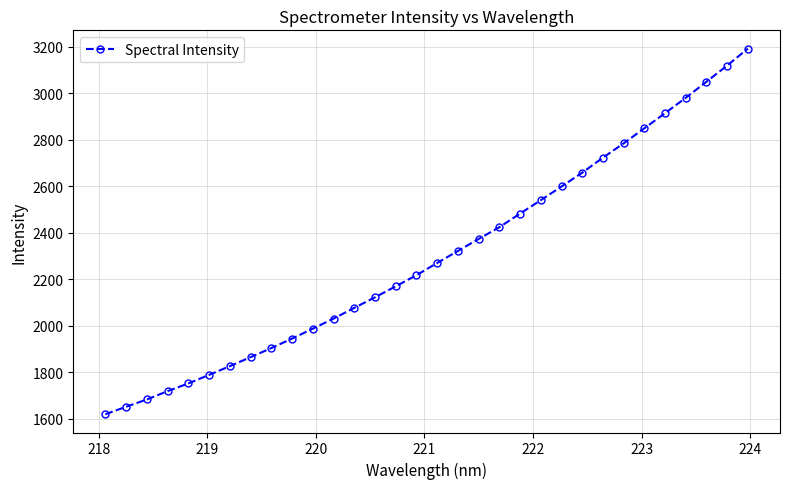

What is the value of the 30th point from the left?

3049.8